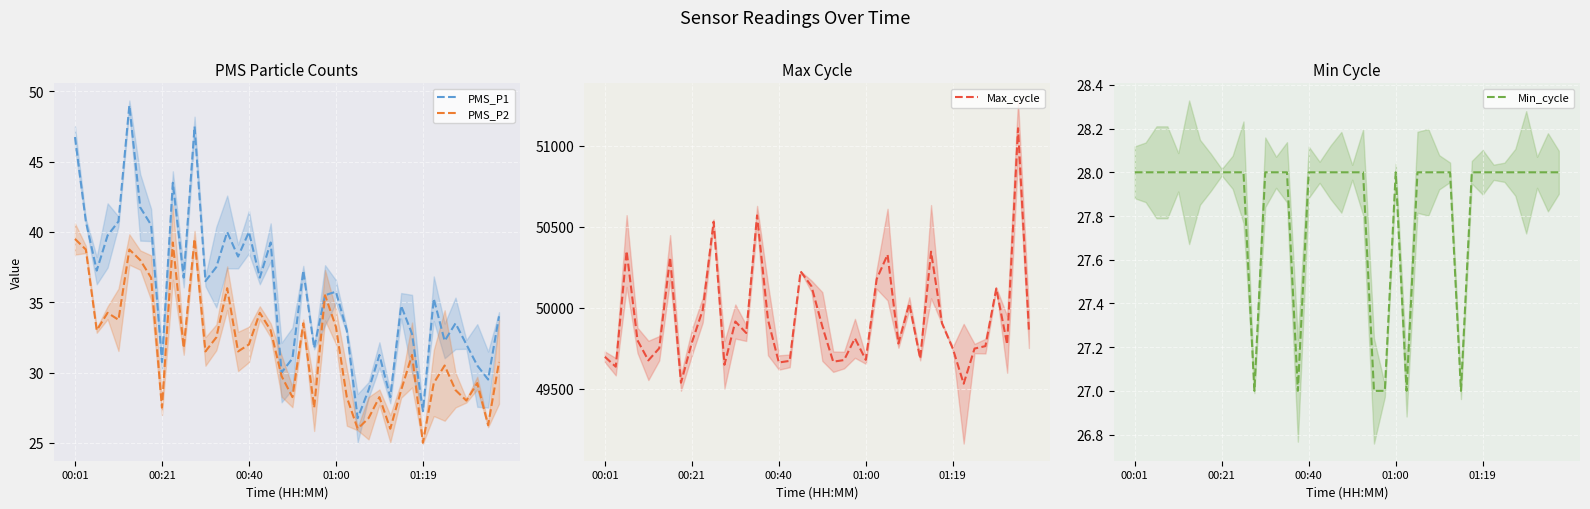

The value of PMS_P1 at 26 is 7.0. True or false?

False